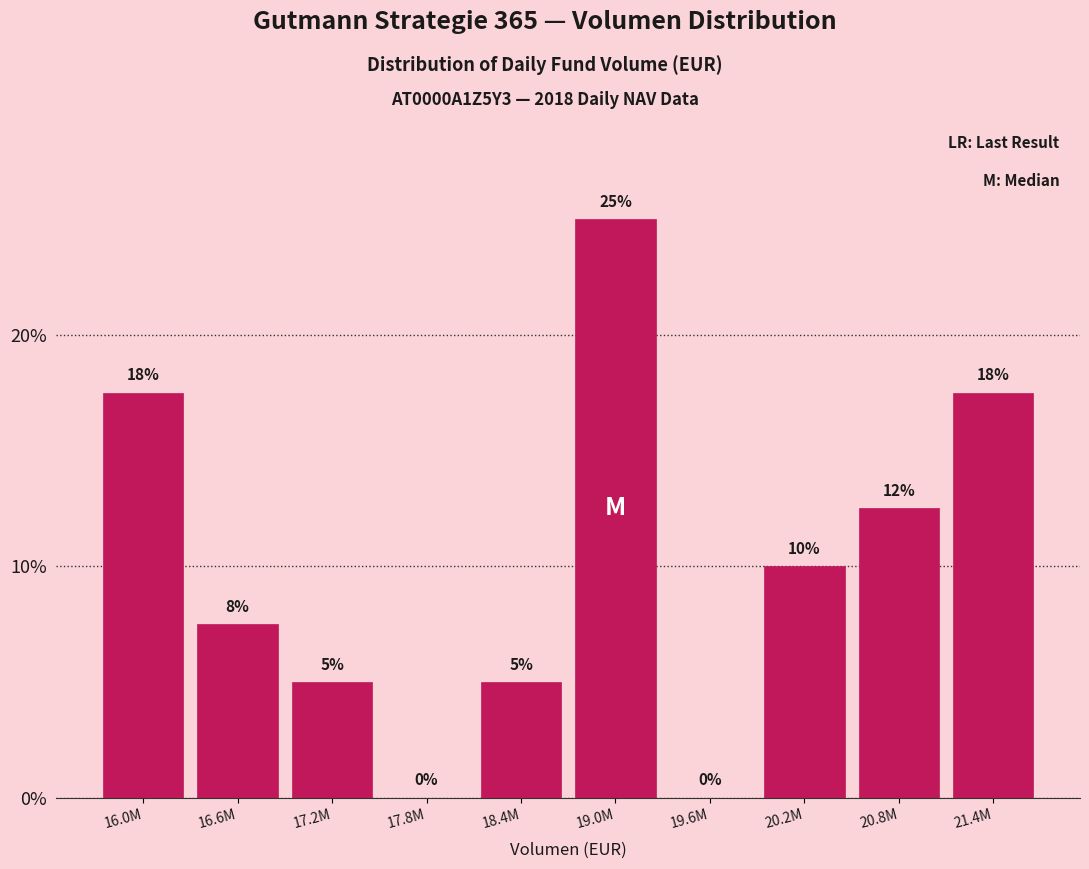

What is the sum of the values at 18.4M and 19.0M?

30.0